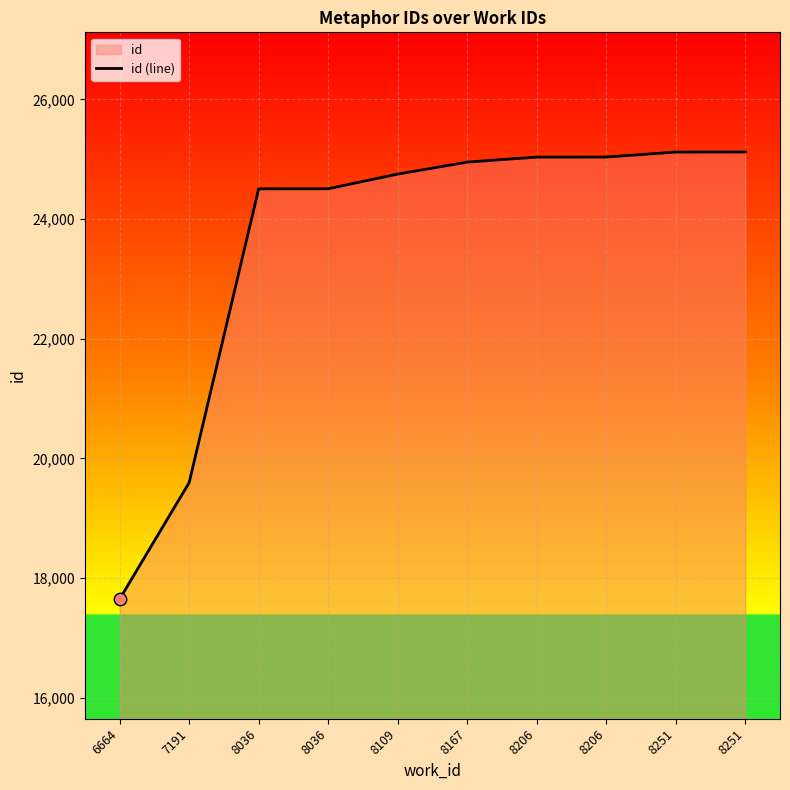

Which has a higher value, 6664 or 7191?

7191